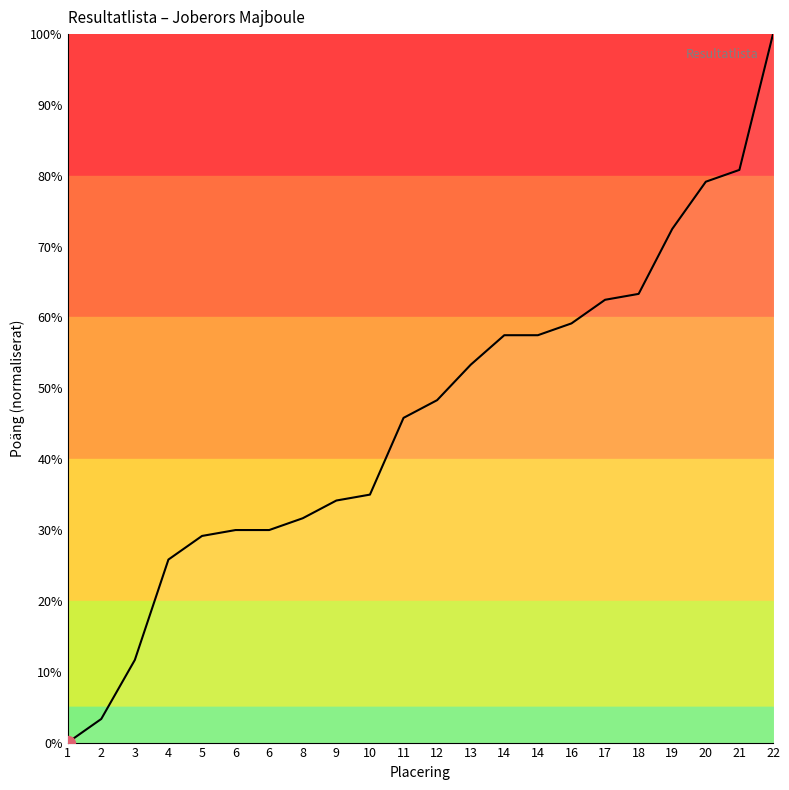

Does the chart have visible grid lines?

No